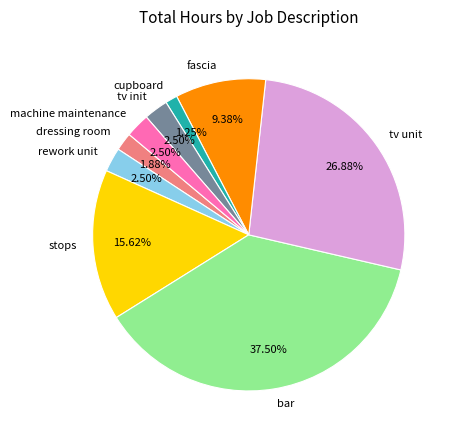

To the nearest percent, what is the difference between the largest and smallest slice percentages?

36%